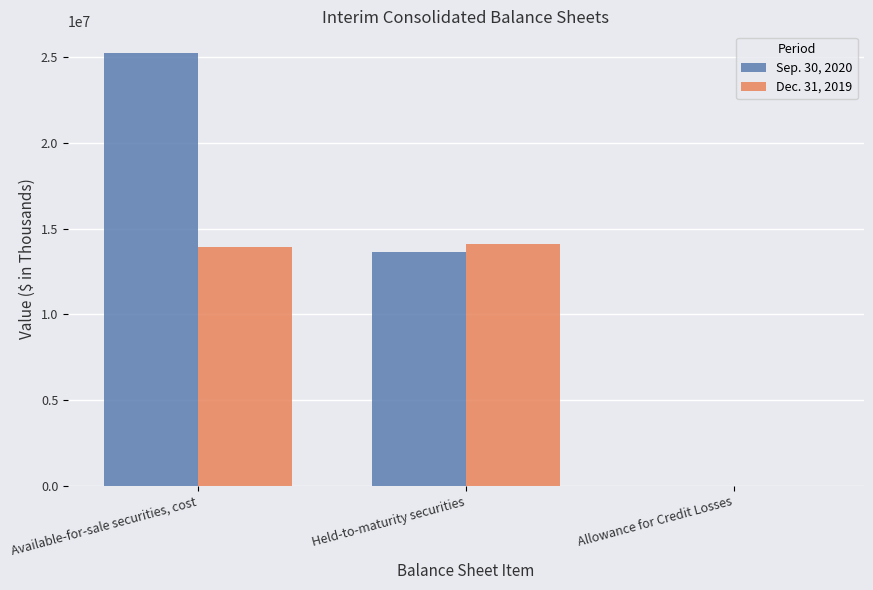

Count the Sep. 30, 2020 values in the range 291 to 25237540.

3